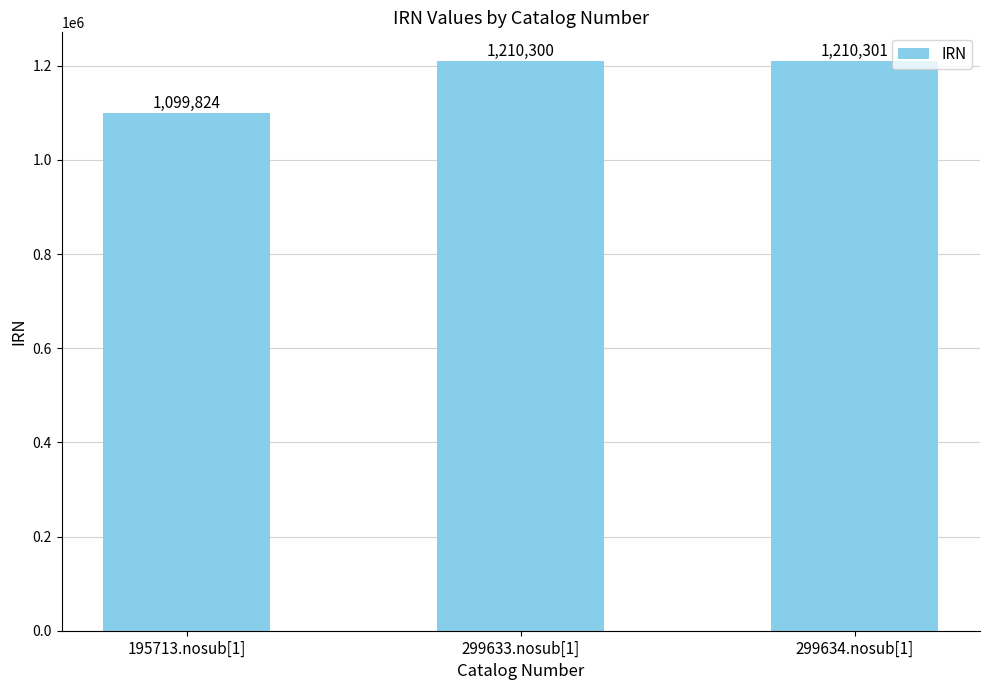

What position from the left is 299633.nosub[1]?

2